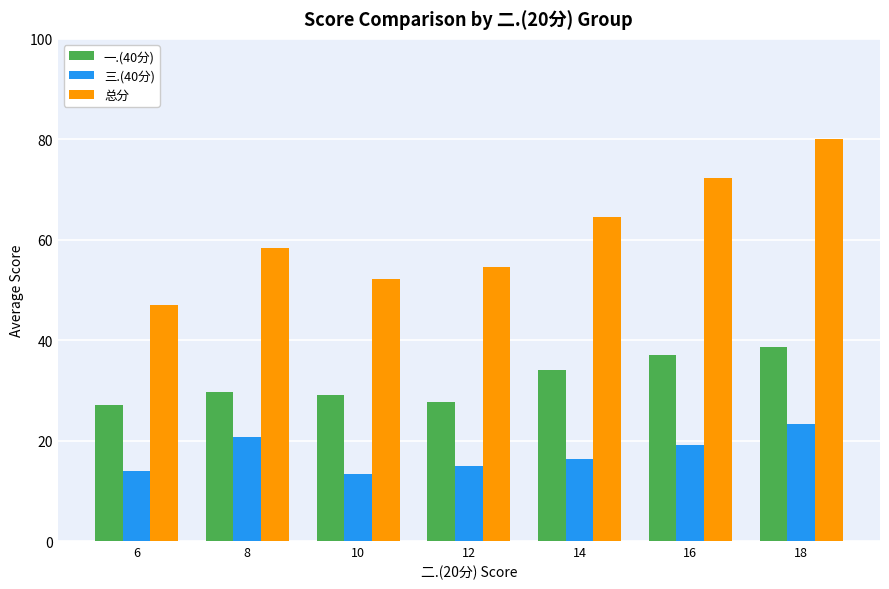

Read the 总分 value at 16.

72.2